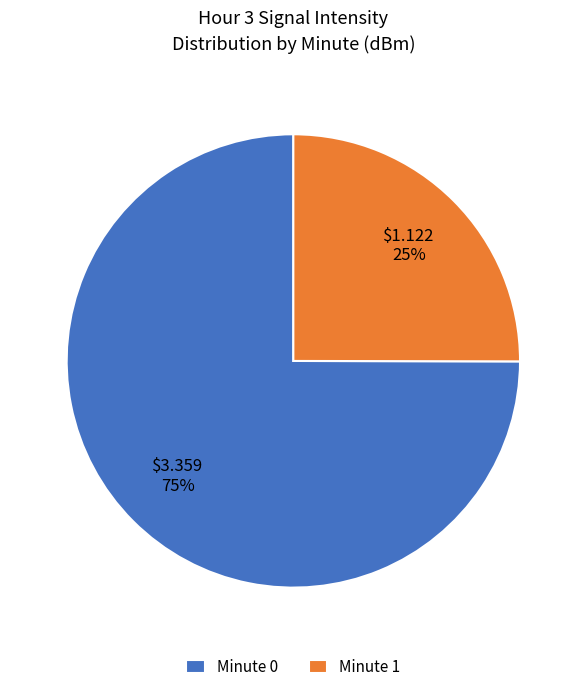

What percentage is the Minute 1 slice, to the nearest percent?

25%